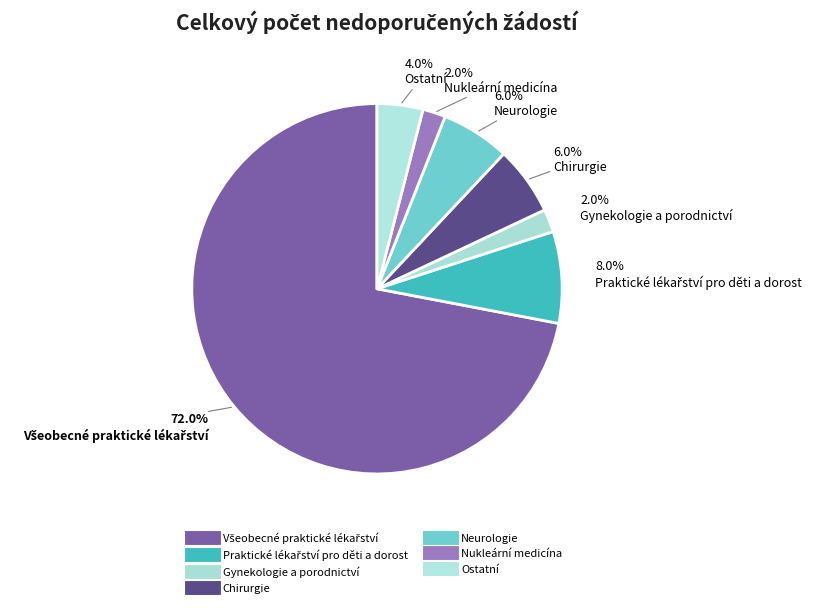

What percentage is the Nukleární medicína slice, to the nearest percent?

2%